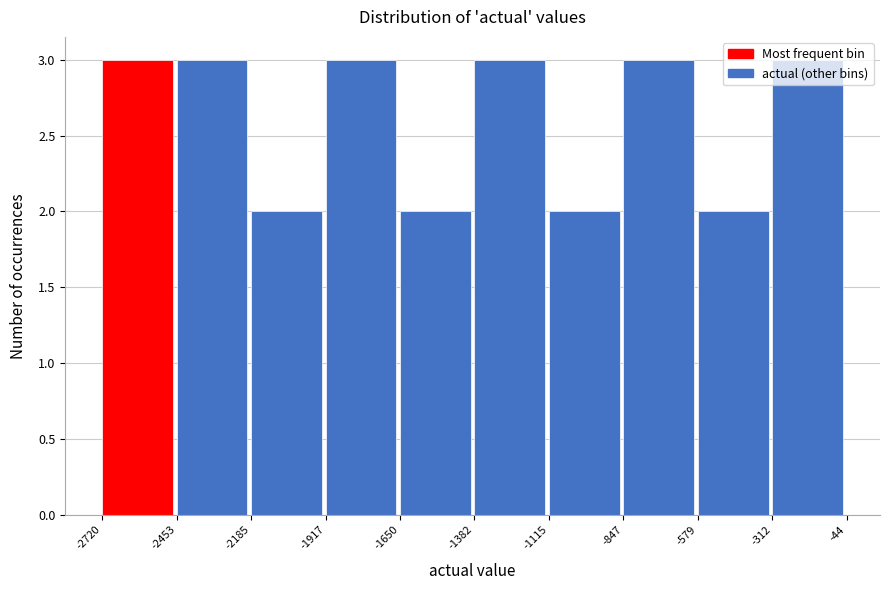

What is the height of the bar covering -1382 to -1115 on the x-axis? The values are not printed on the chart, so give them approximately, as read against the axis.

3